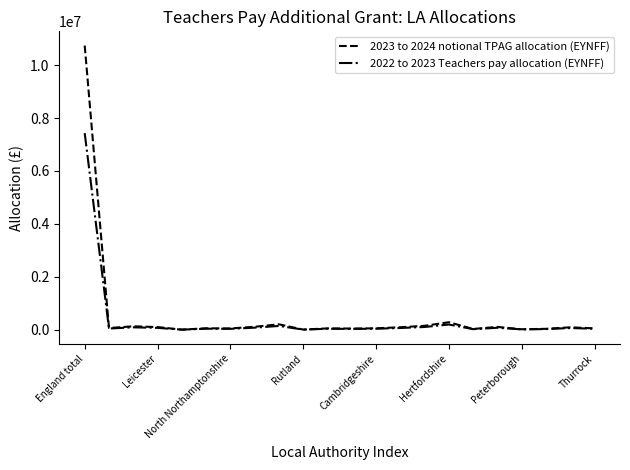

Which series has the widest spread of values?

2023 to 2024 notional TPAG allocation (EYNFF)